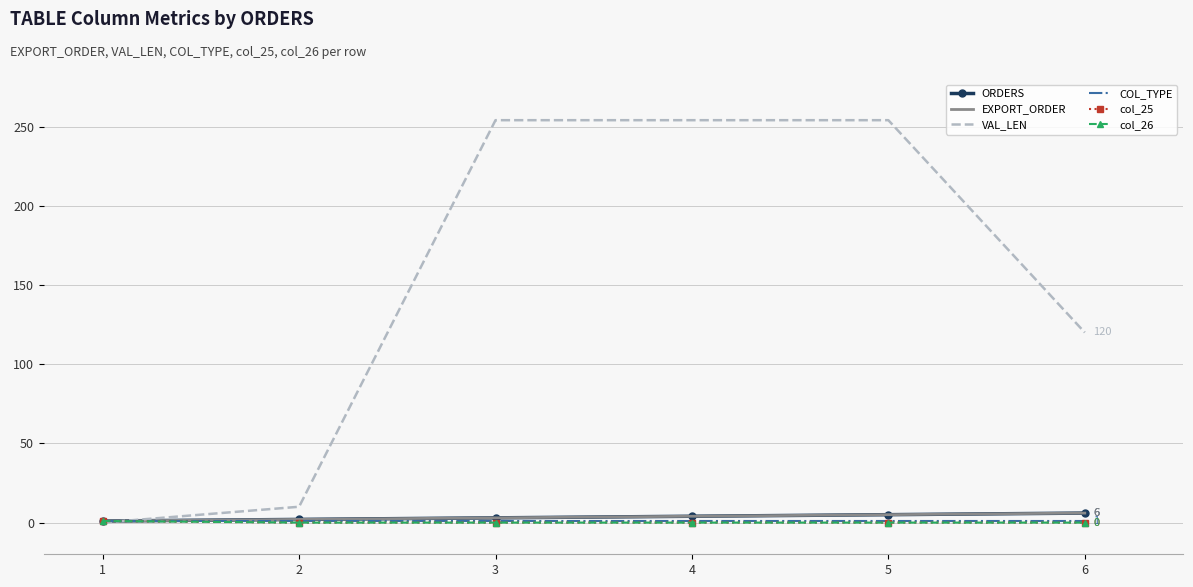

What is the total value across all series at 3?

261